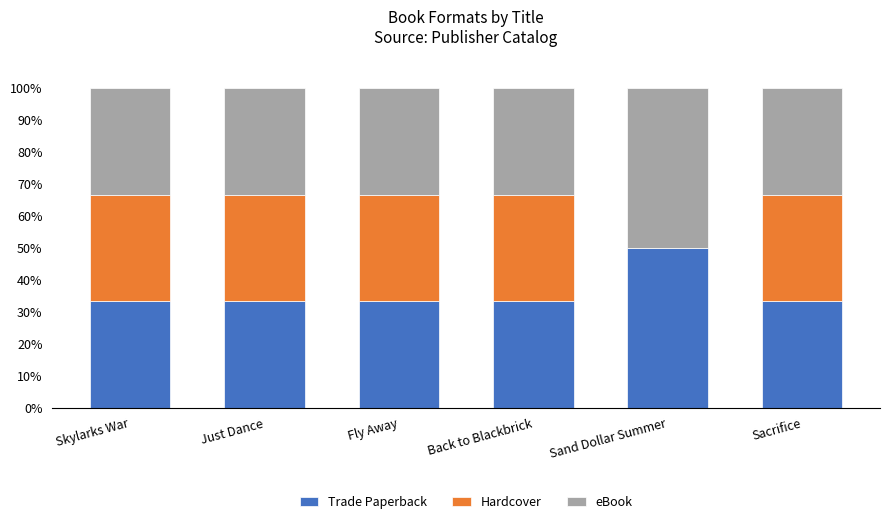

What is the total value across all series at Back to Blackbrick?

100.0